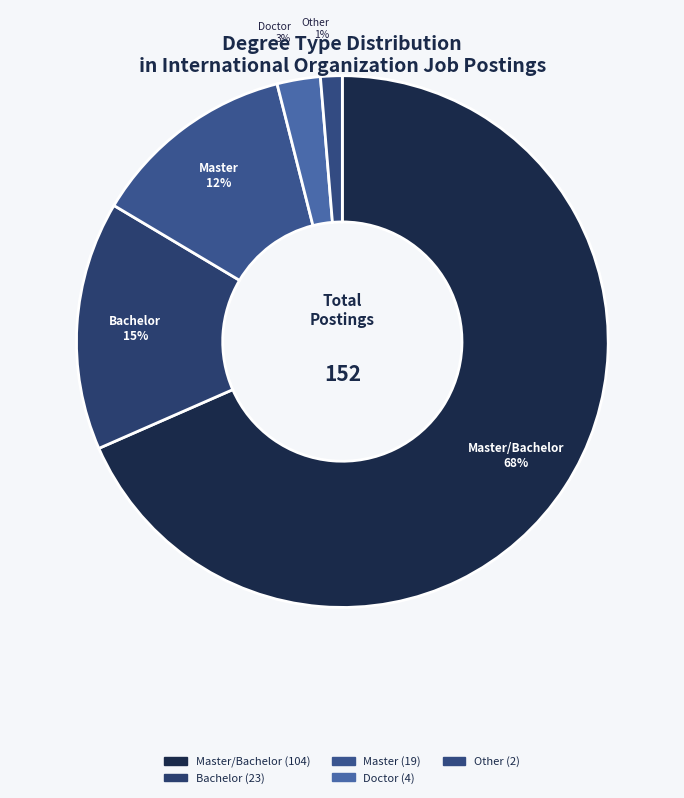

What is the smallest slice in the pie chart?

Other